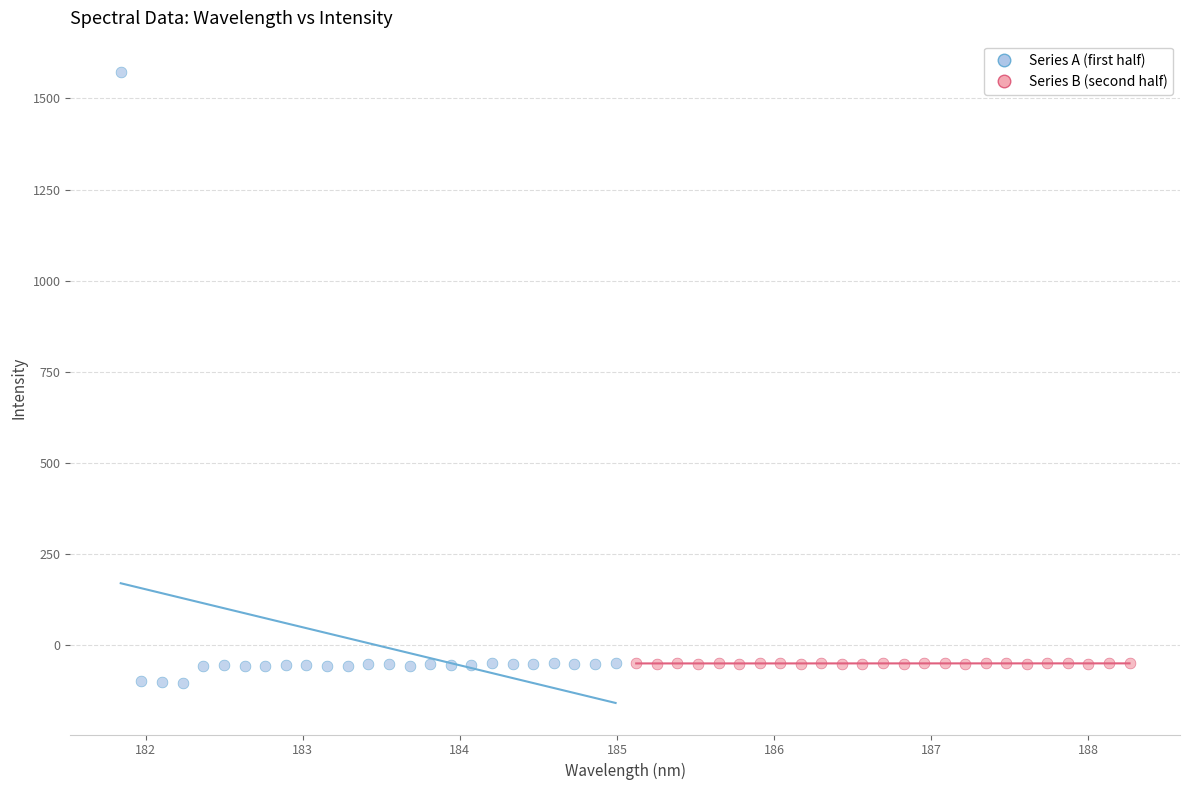

Which series contains the lowest Y value?

Series A (first half)